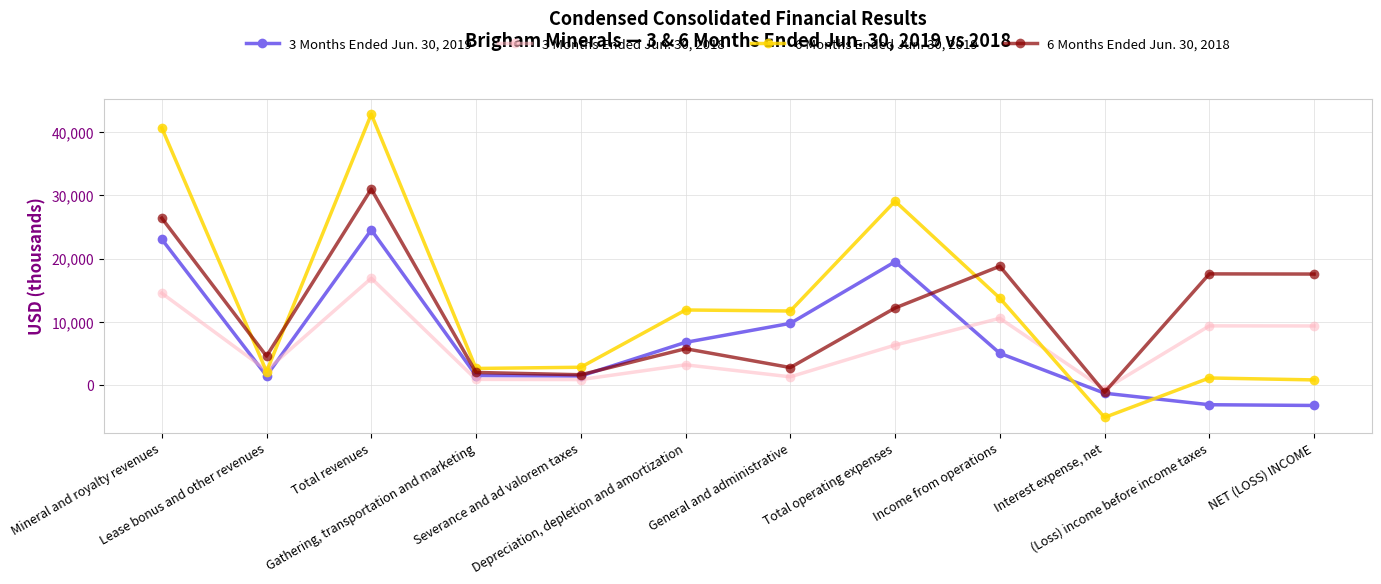

The value of 3 Months Ended Jun. 30, 2018 at NET (LOSS) INCOME is 2683. True or false?

False